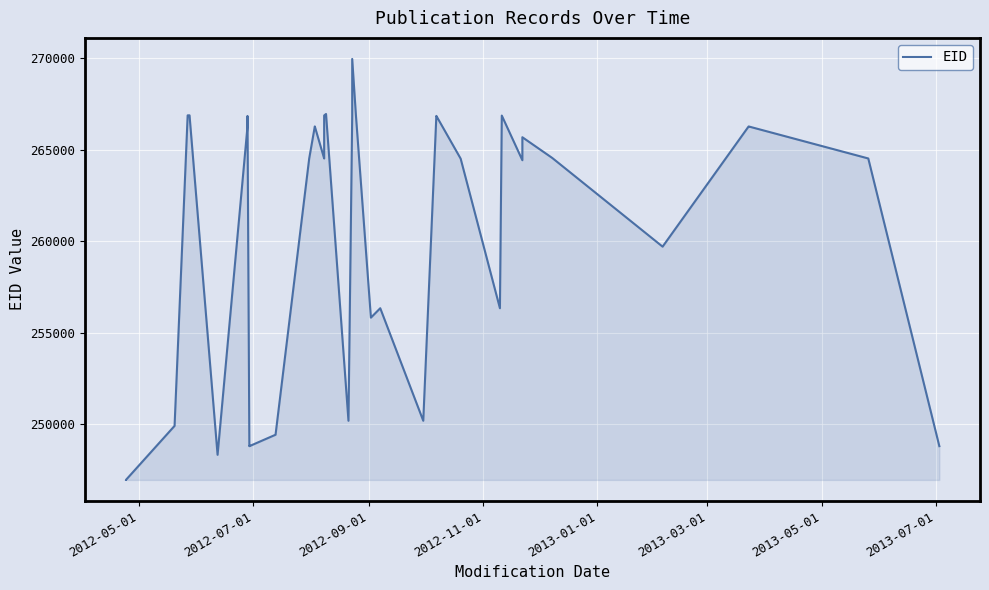

At which category does the chart reach its minimum across all series?

2012-05-01